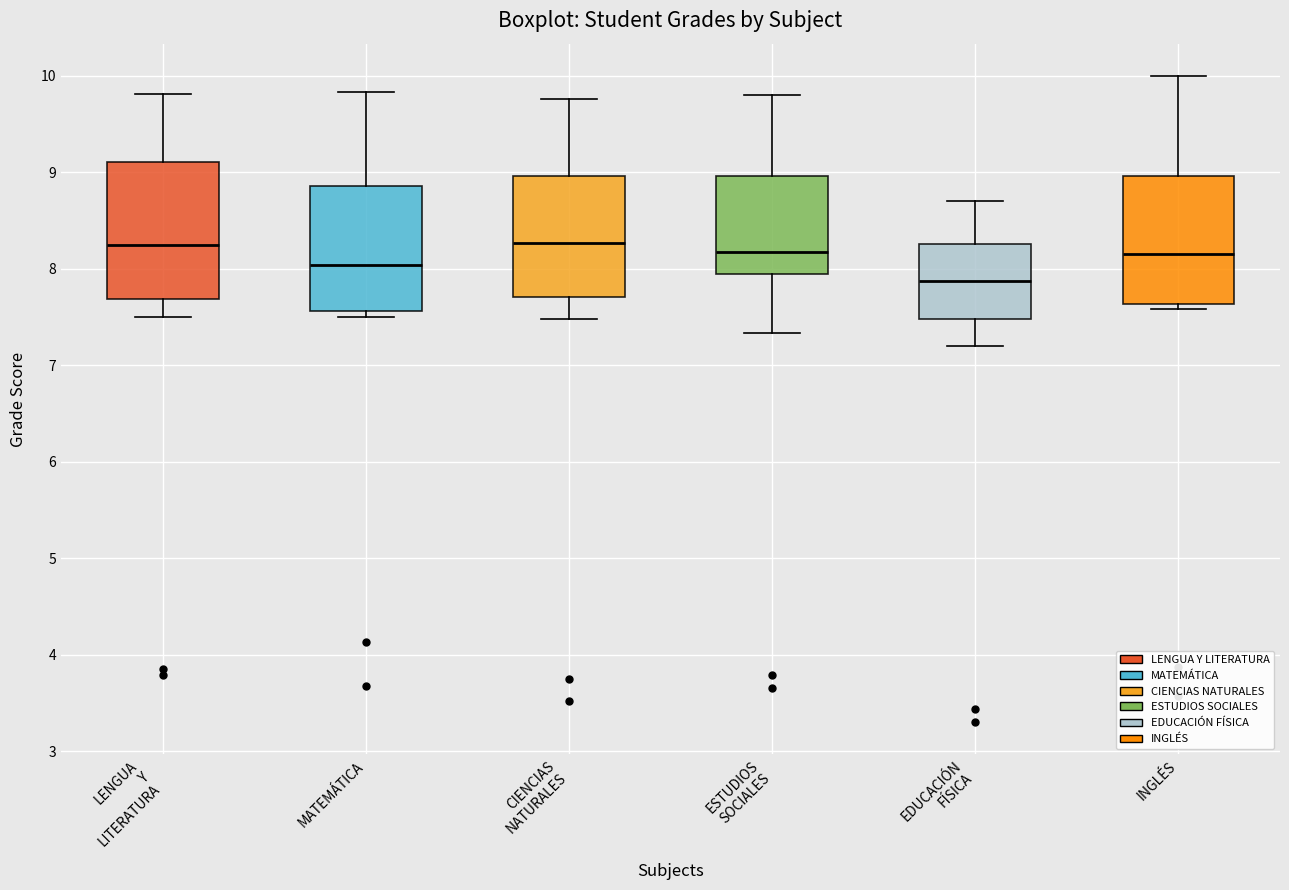

Reading left to right, transcribe this box plot: for each box, give where its median line is, the range the box spans, and where its two whiskers end, as read against the y-axis. The values are not printed on the chart, so give them approximately, as read against the axis.

LENGUA Y LITERATURA: median 8.2, box 7.7 to 9.1, whiskers 7.5 to 9.8
MATEMÁTICA: median 8.0, box 7.6 to 8.9, whiskers 7.5 to 9.8
CIENCIAS NATURALES: median 8.3, box 7.7 to 9.0, whiskers 7.5 to 9.8
ESTUDIOS SOCIALES: median 8.2, box 8.0 to 9.0, whiskers 7.3 to 9.8
EDUCACIÓN FÍSICA: median 7.9, box 7.5 to 8.3, whiskers 7.2 to 8.7
INGLÉS: median 8.2, box 7.6 to 9.0, whiskers 7.6 (just below the box's lower edge) to 10.0